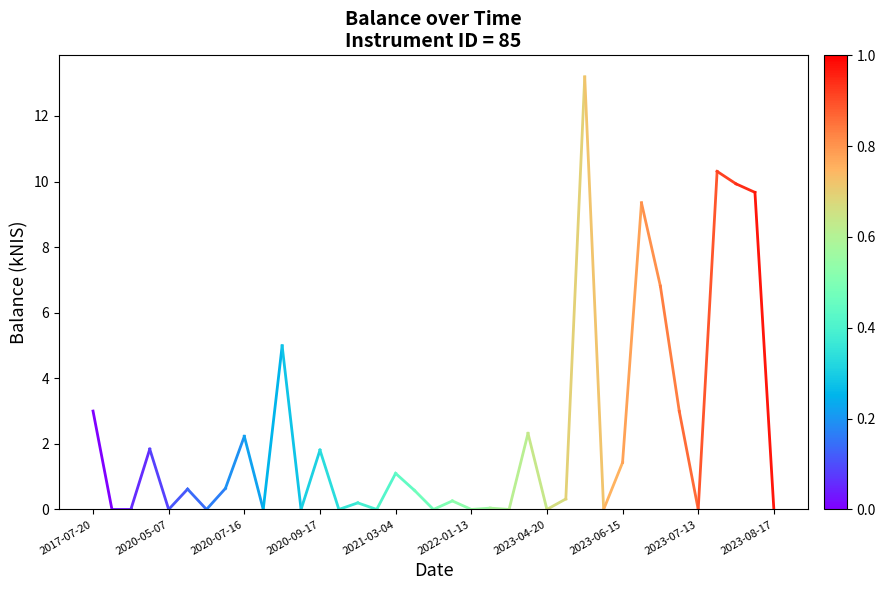

How many lines are shown in the chart?

1